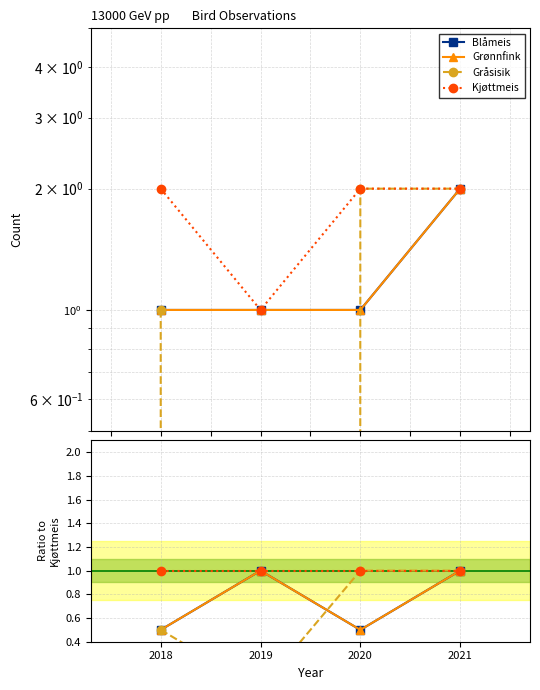

Between which two adjacent categories do Gråsisik and Grønnfink first intersect?

2019 and 2020